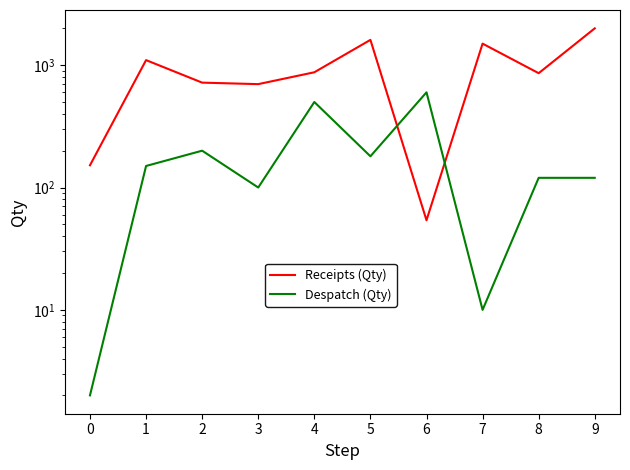

Reading left to right, transcribe all the data shown in this chart.

Receipts (Qty): 152	1100	720	700	875	1610	54	1500	860	2000
Despatch (Qty): 2	150	200	100	500	180	600	10	120	120